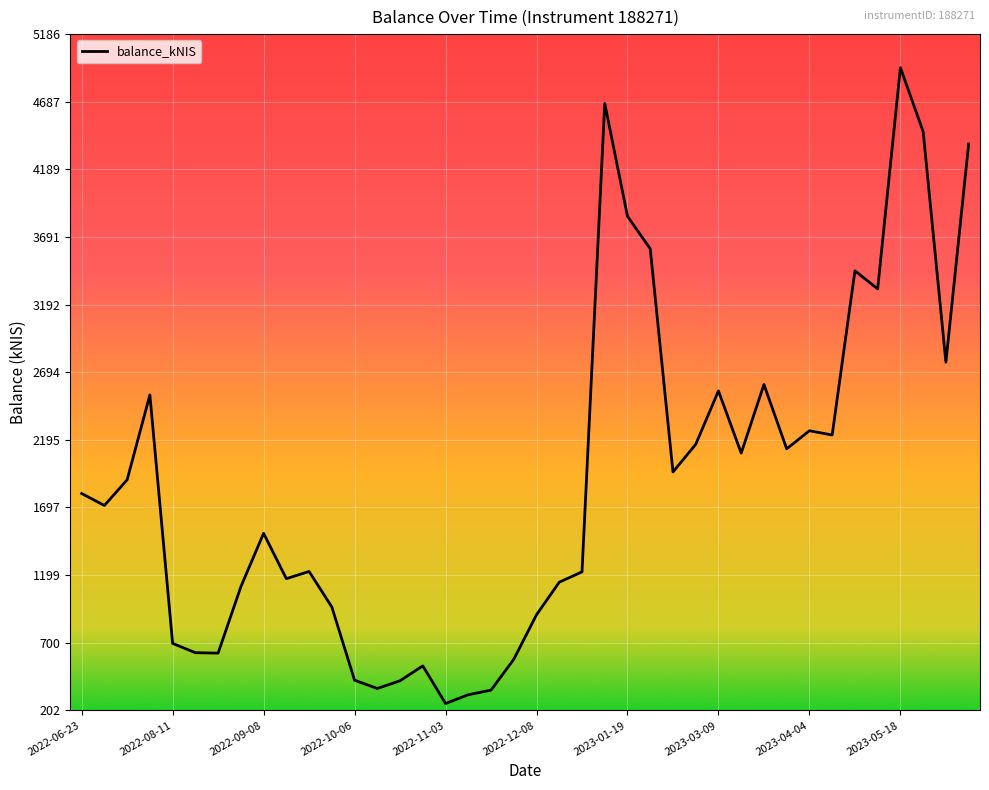

What is the maximum value shown in the chart?

4938.9